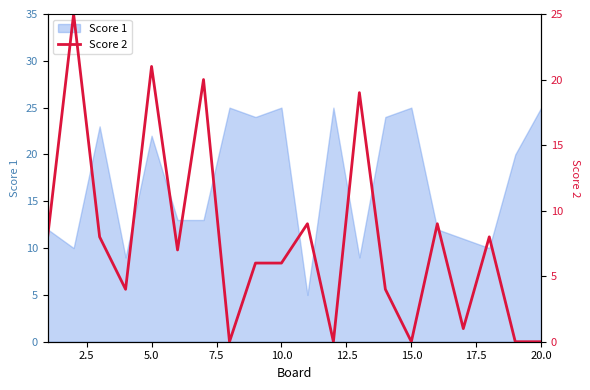

What is the minimum value for Score 1?

5